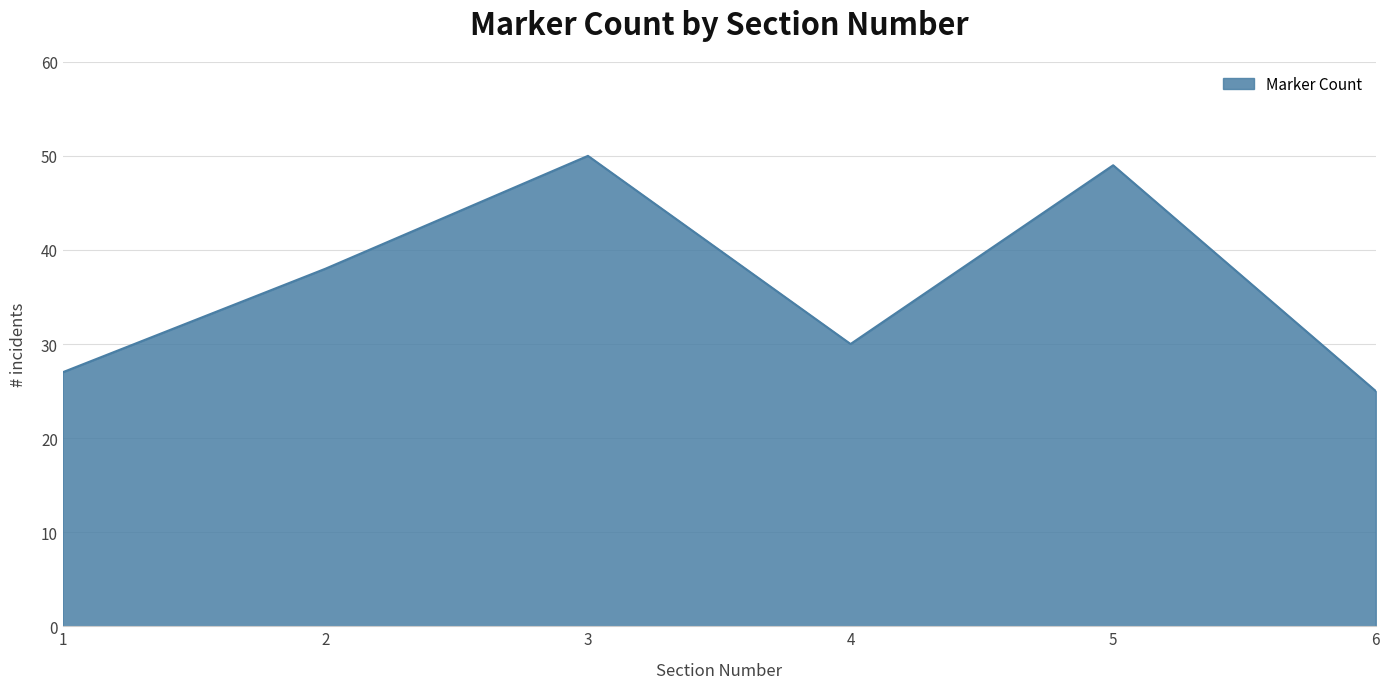

True or false: the data shows 88 at 3.

False